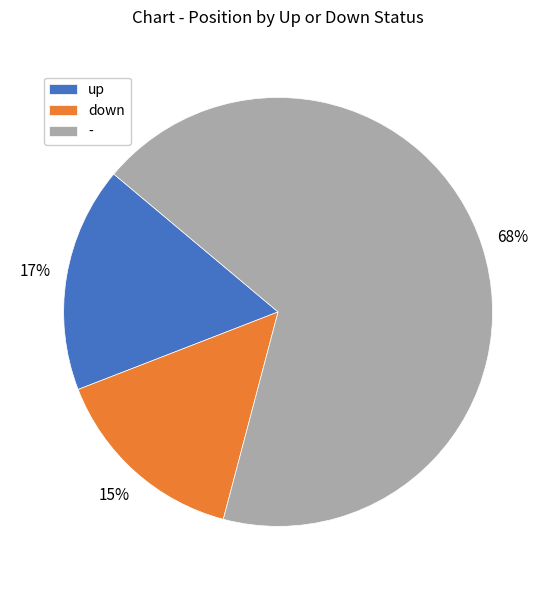

Combined, do down and - account for over 50%?

Yes